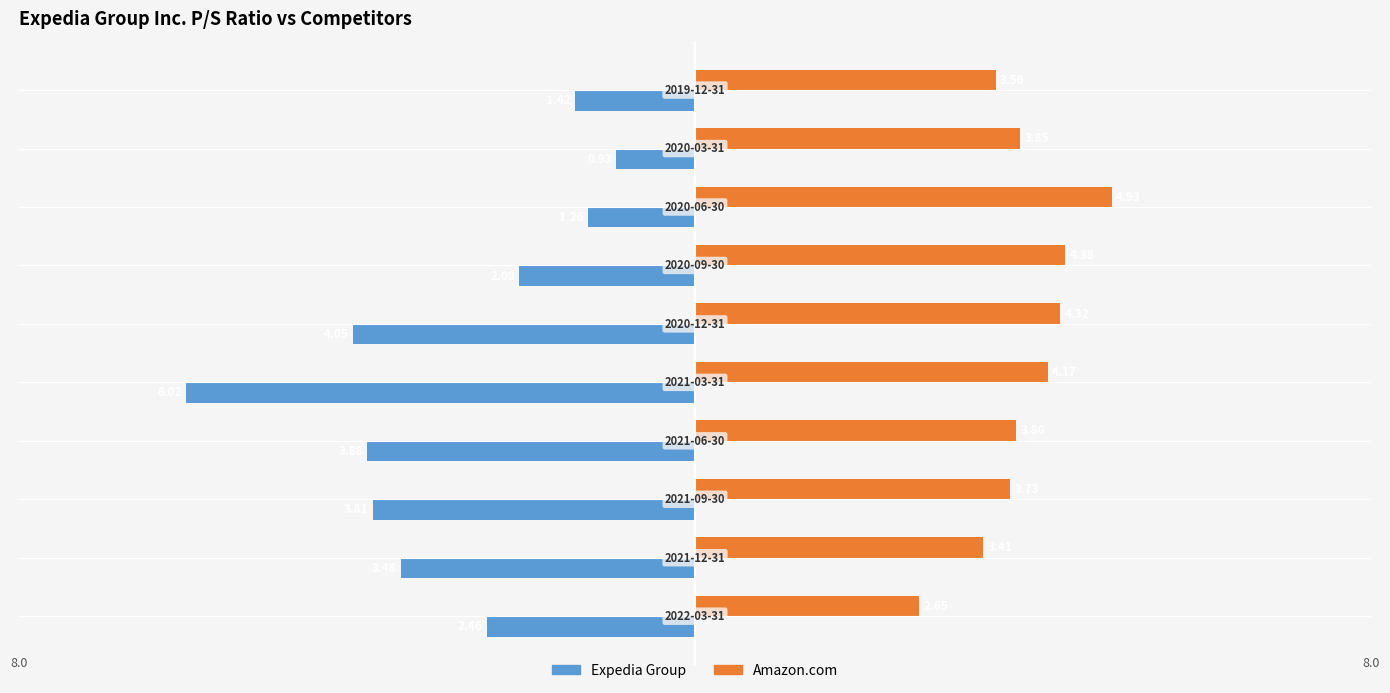

Which series has the largest total across all categories?

Amazon.com